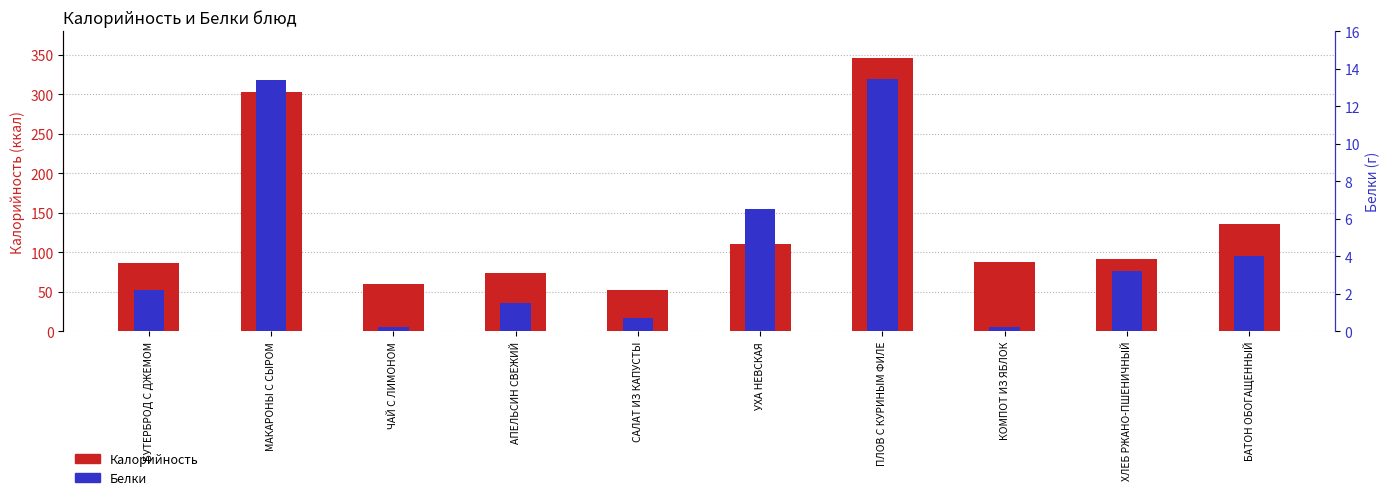

What is the maximum value for Белки?

13.5